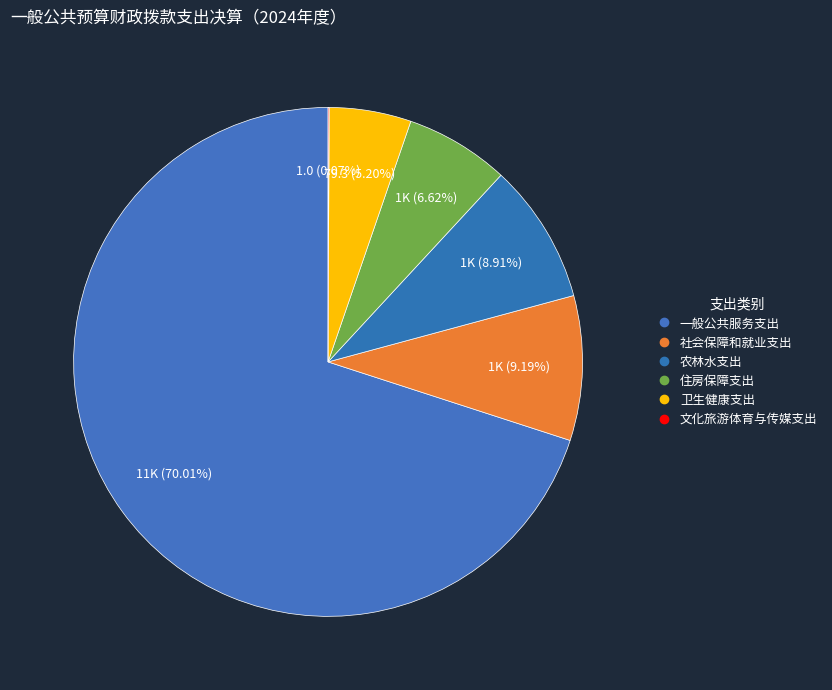

How many segments does this pie chart have?

6